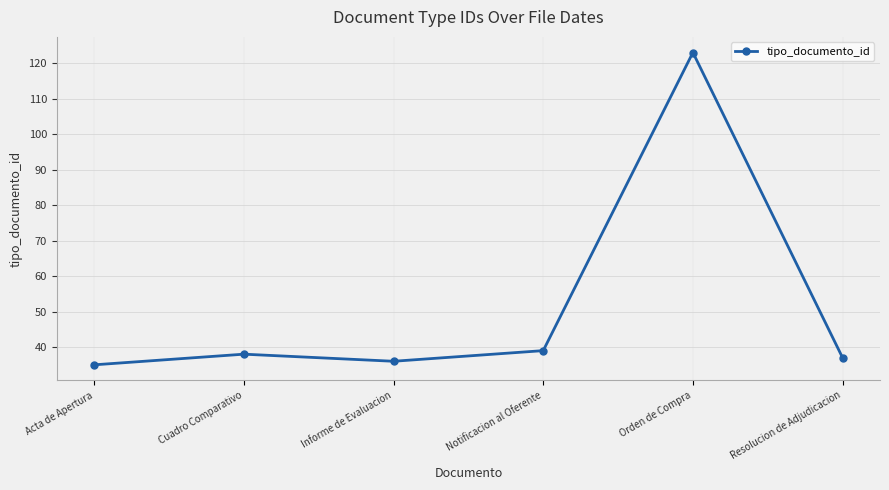

What value does the data have at Resolucion de Adjudicacion, to the nearest 5?

35